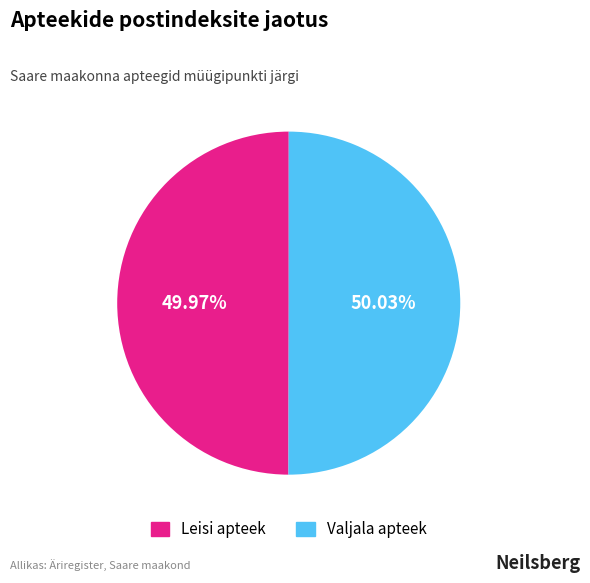

Approximately how many times larger is the value at Valjala apteek compared to Leisi apteek?

1.0